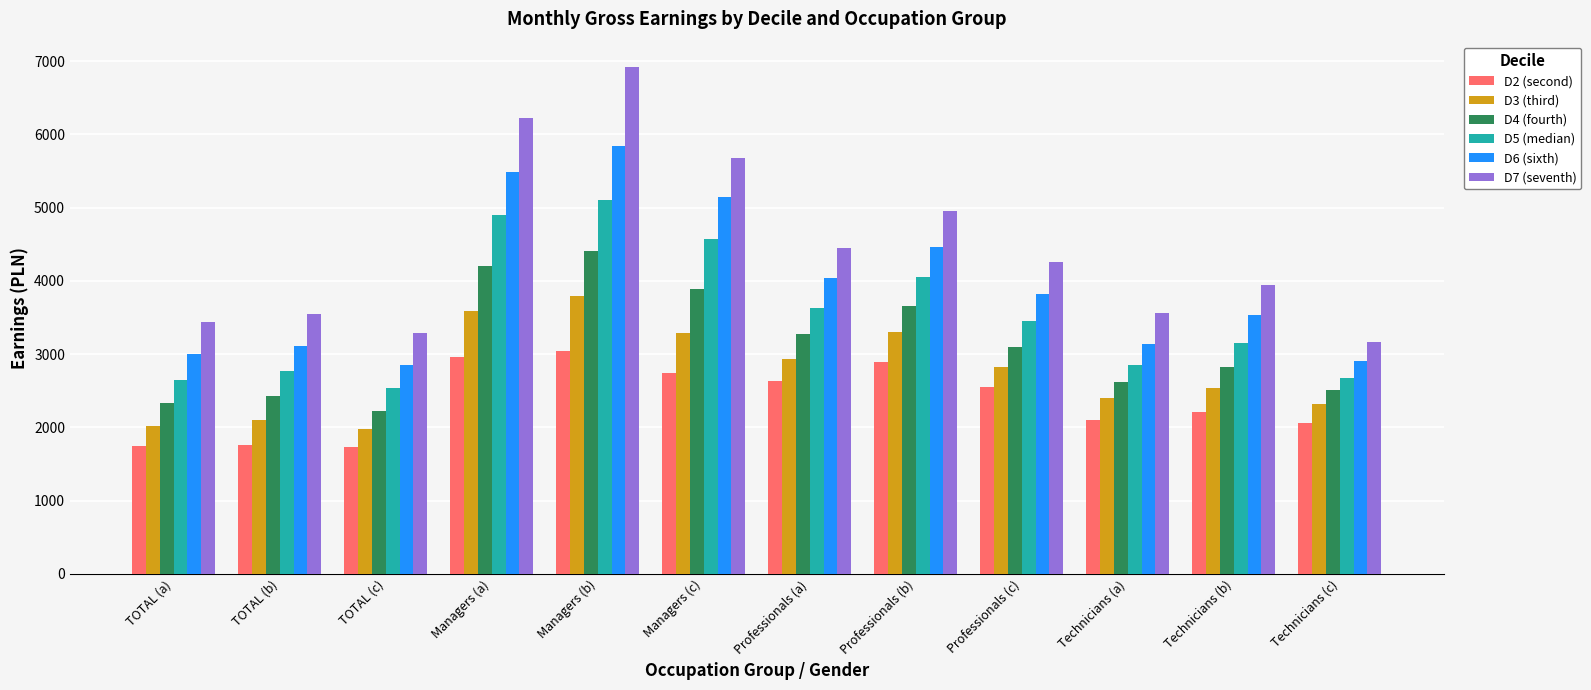

Does the chart contain any negative values?

No